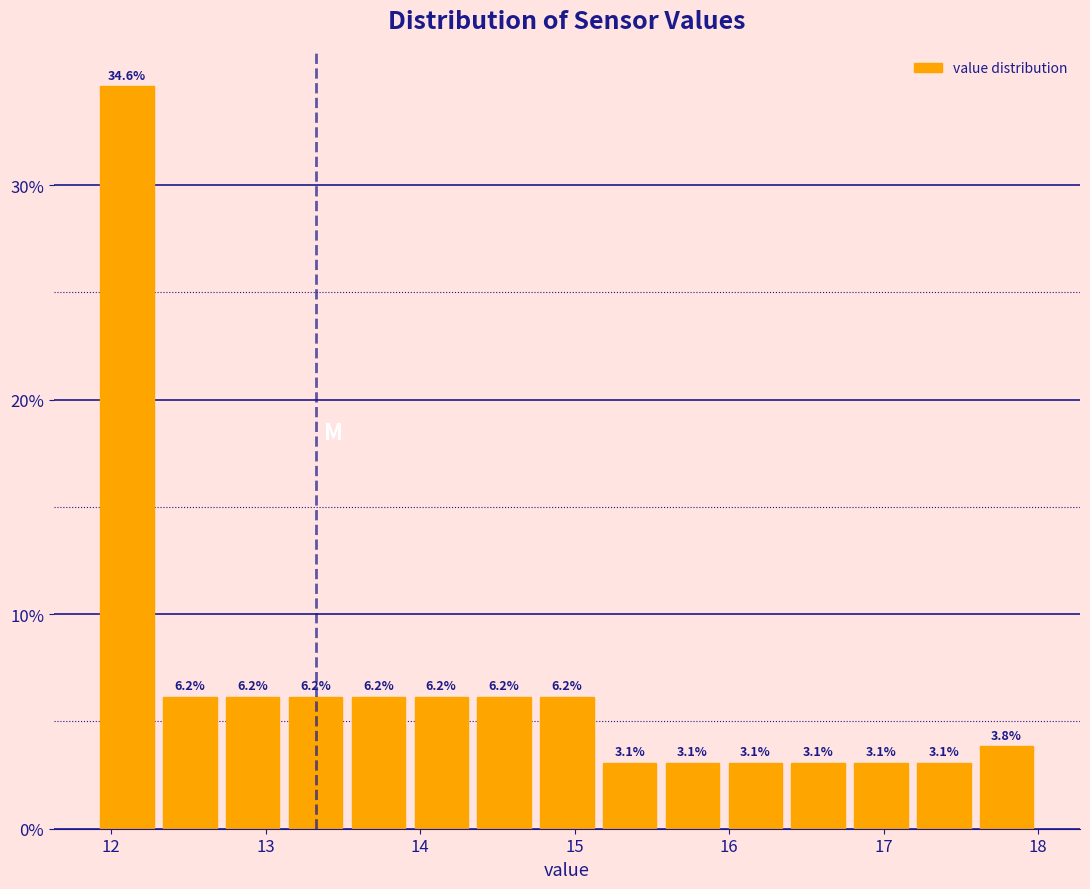

Reading left to right, transcribe this chart: for each bar, give the range it covers on the x-axis and its height. The bar edges are not printed on the chart, so give them approximately, as read against the axis.

11.9 to 12.3: 34.6
12.3 to 12.7: 6.2
12.7 to 13.1: 6.2
13.1 to 13.5: 6.2
13.5 to 13.9: 6.2
13.9 to 14.3: 6.2
14.3 to 14.7: 6.2
14.7 to 15.2: 6.2
15.2 to 15.6: 3.1
15.6 to 16.0: 3.1
16.0 to 16.4: 3.1
16.4 to 16.8: 3.1
16.8 to 17.2: 3.1
17.2 to 17.6: 3.1
17.6 to 18.0: 3.8